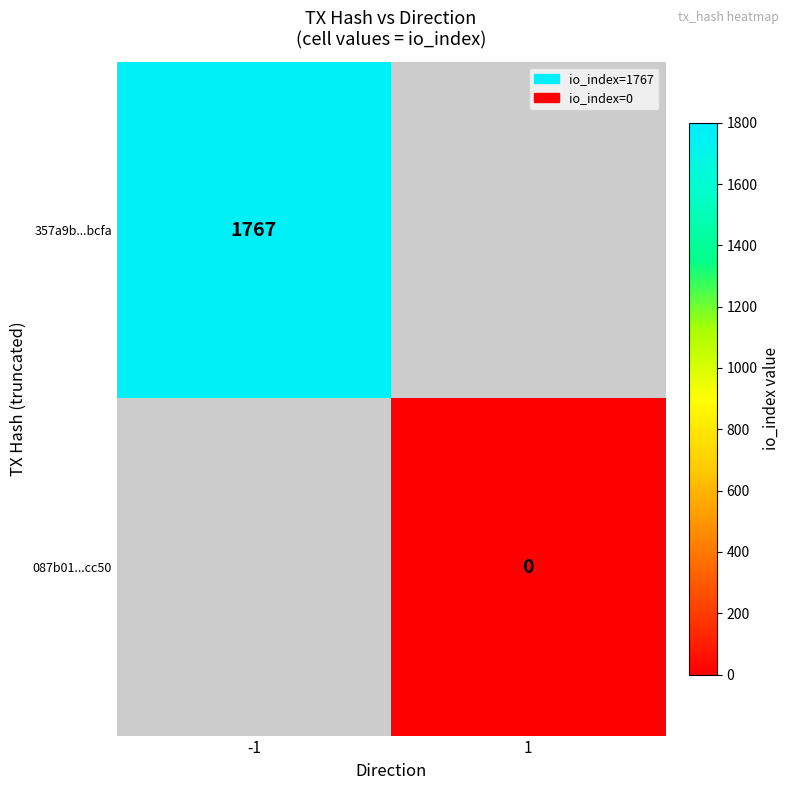

True or false: 357a9b...bcfa has a value of 642 at -1.

False